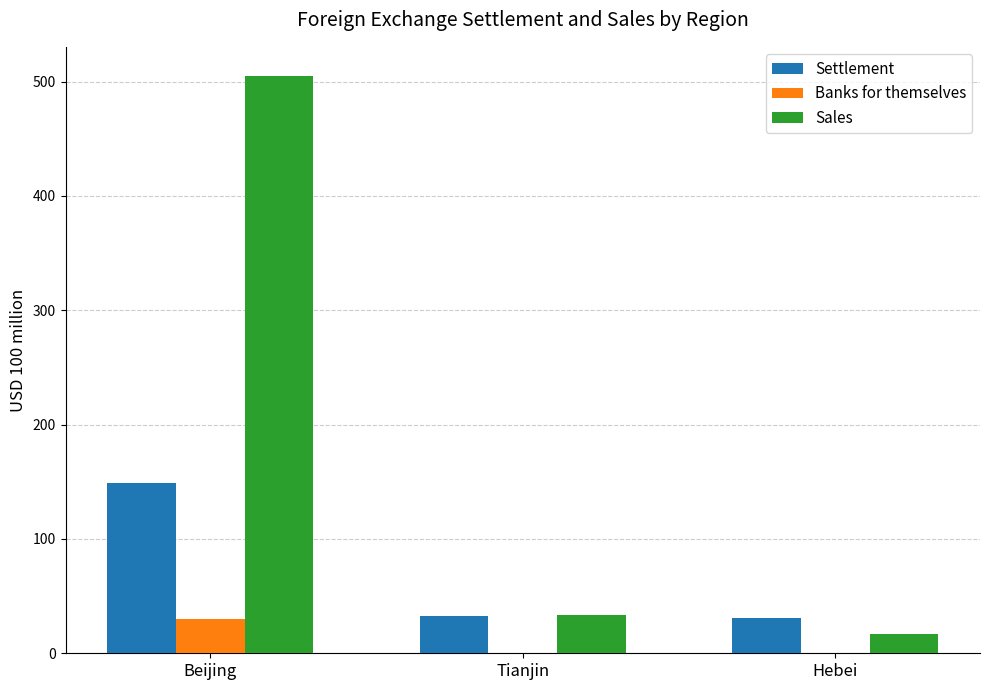

Which series has the largest range (max minus min)?

Sales